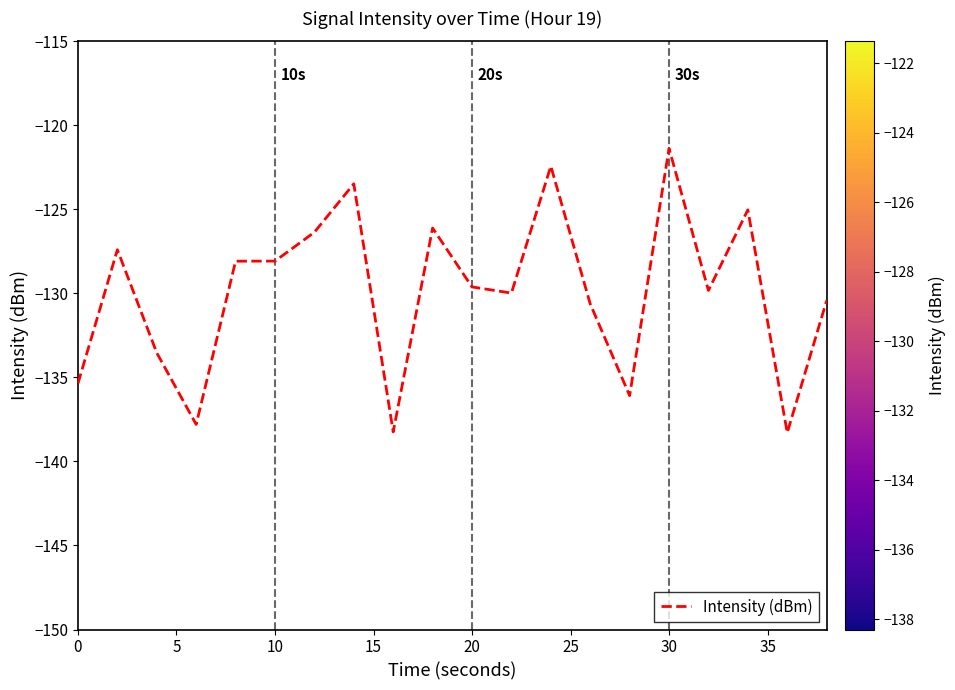

How many lines are shown in the chart?

1